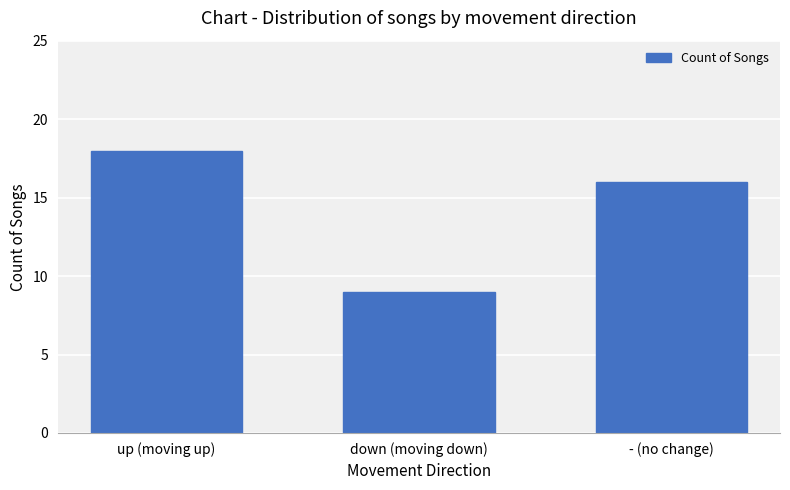

At which label is the value closest to 13?

- (no change)